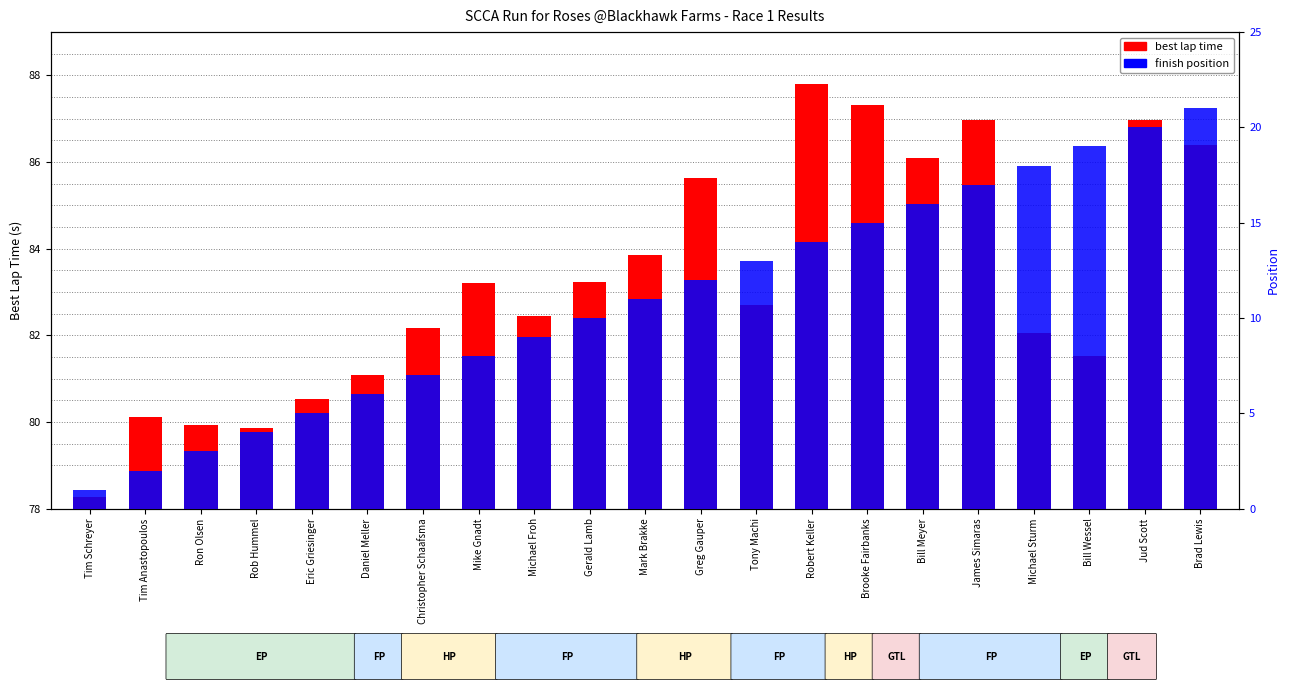

Between Ron Olsen and Greg Gauper, which is larger?

Greg Gauper